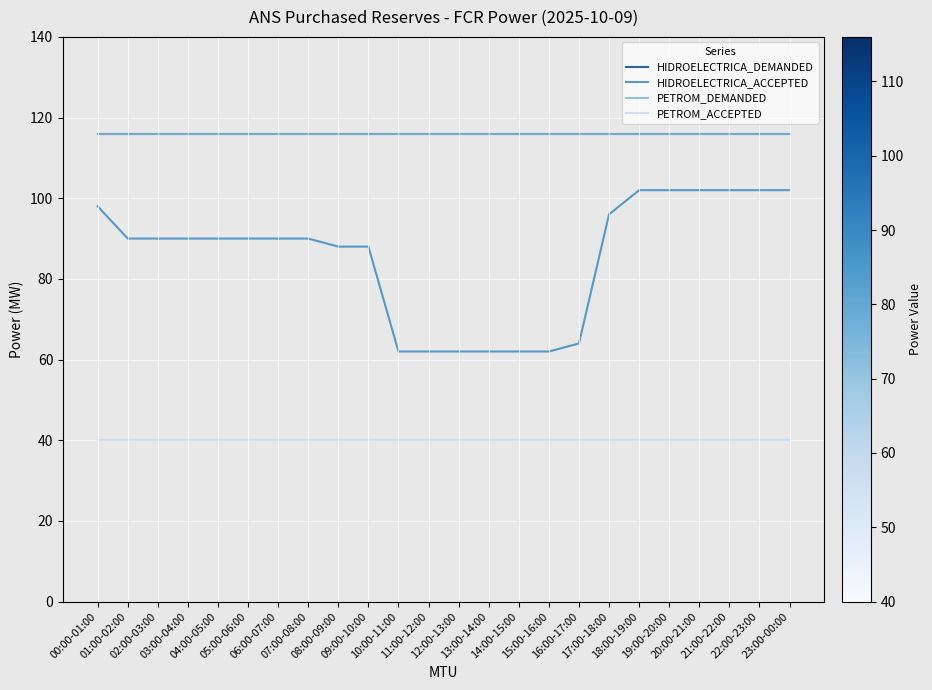

Does the chart have visible grid lines?

Yes